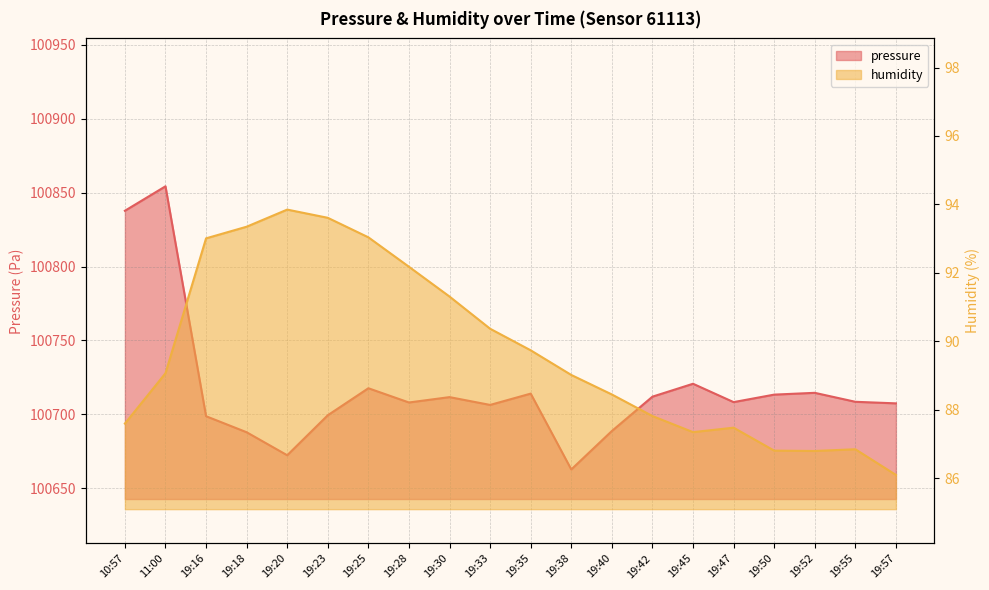

How many lines are shown in the chart?

2